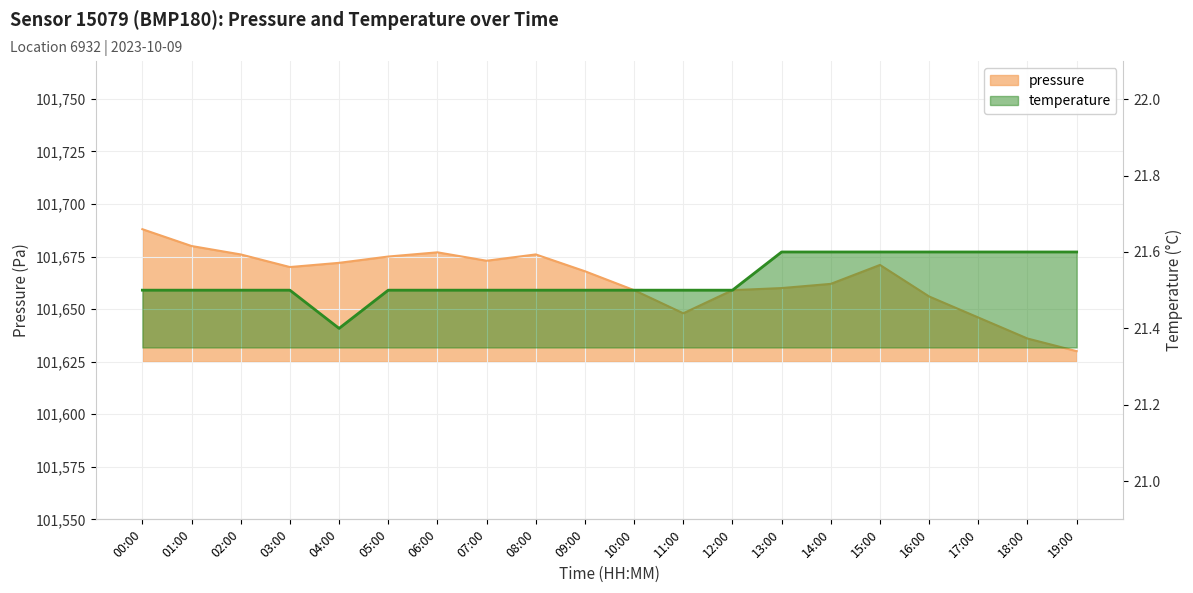

How many lines are shown in the chart?

2